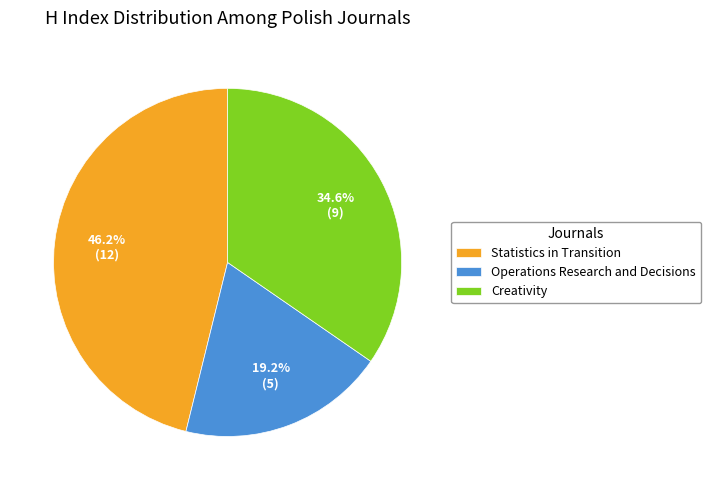

Rank the categories by value from highest to lowest.

Statistics in Transition, Creativity, Operations Research and Decisions